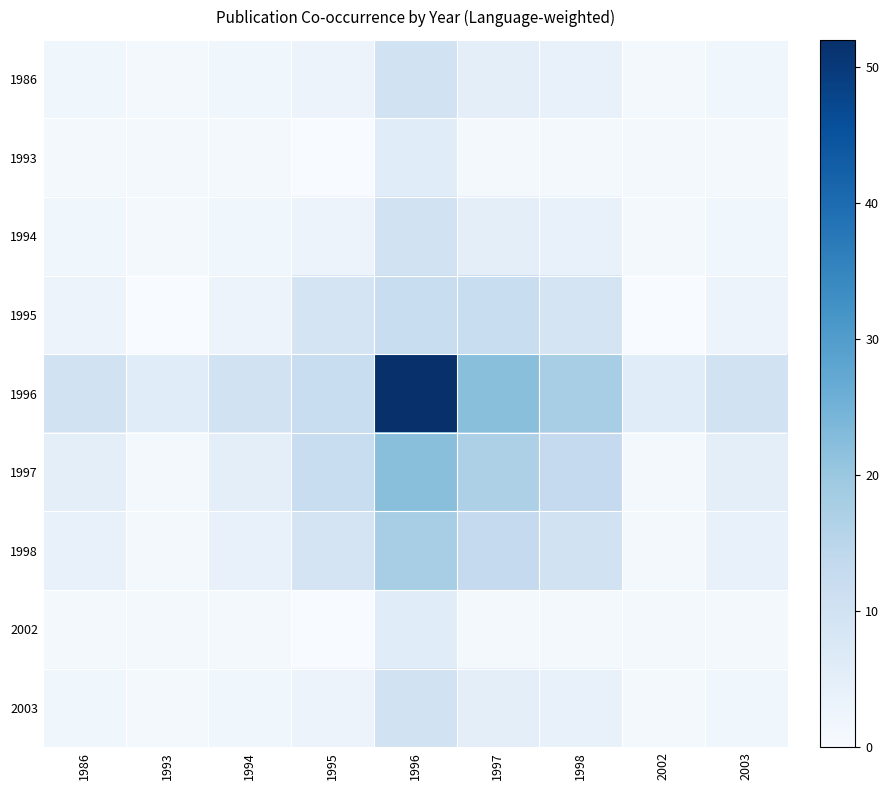

Reading right to left, transcribe all the data shown in this chart.

1986: 2003=2	2002=1	1998=4	1997=5	1996=10	1995=3	1994=2	1993=1	1986=2
1993: 2003=1	2002=1	1998=1	1997=1	1996=6	1995=0	1994=1	1993=1	1986=1
1994: 2003=2	2002=1	1998=4	1997=5	1996=10	1995=3	1994=2	1993=1	1986=2
1995: 2003=3	2002=0	1998=9	1997=12	1996=12	1995=9	1994=3	1993=0	1986=3
1996: 2003=10	2002=6	1998=18	1997=22	1996=52	1995=12	1994=10	1993=6	1986=10
1997: 2003=5	2002=1	1998=13	1997=17	1996=22	1995=12	1994=5	1993=1	1986=5
1998: 2003=4	2002=1	1998=10	1997=13	1996=18	1995=9	1994=4	1993=1	1986=4
2002: 2003=1	2002=1	1998=1	1997=1	1996=6	1995=0	1994=1	1993=1	1986=1
2003: 2003=2	2002=1	1998=4	1997=5	1996=10	1995=3	1994=2	1993=1	1986=2